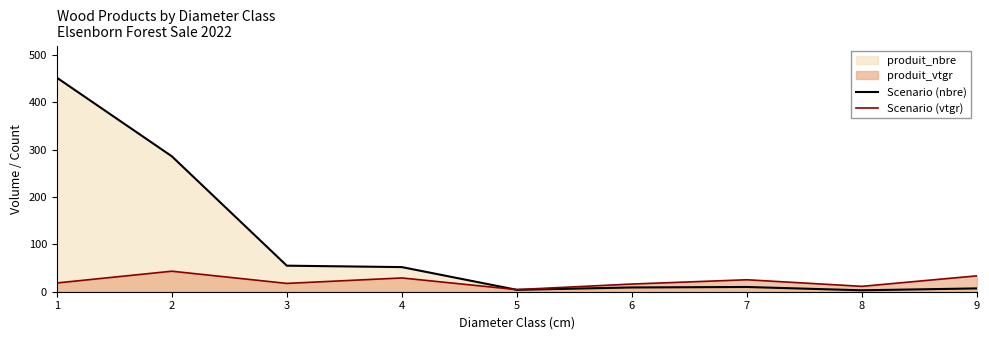

How many lines are shown in the chart?

2